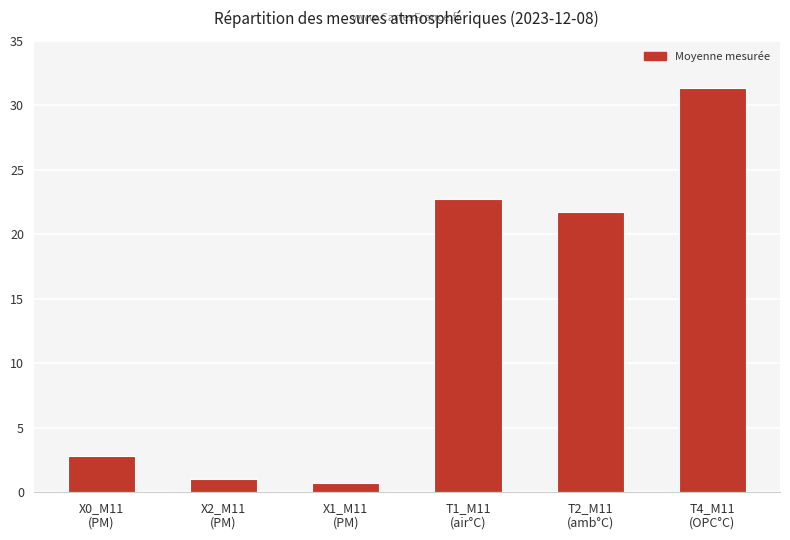

List the labels in order of value, largest first.

T4_M11
(OPC°C), T1_M11
(air°C), T2_M11
(amb°C), X0_M11
(PM), X2_M11
(PM), X1_M11
(PM)